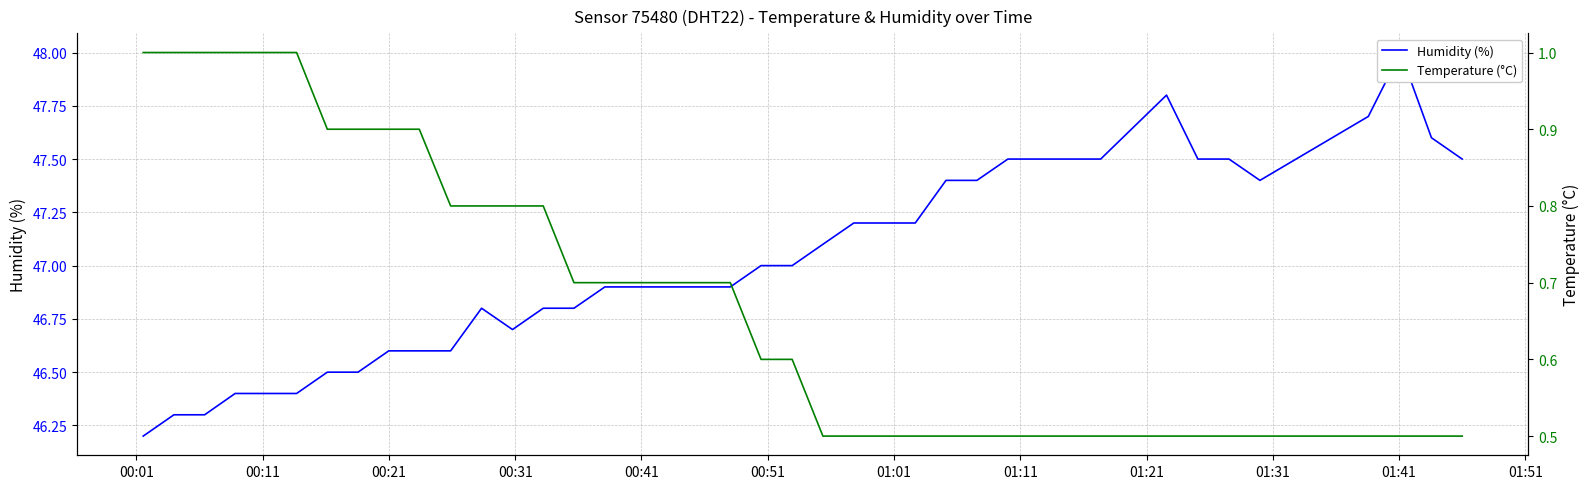

Rank the series by their average value, from lowest to highest.

Temperature (°C), Humidity (%)